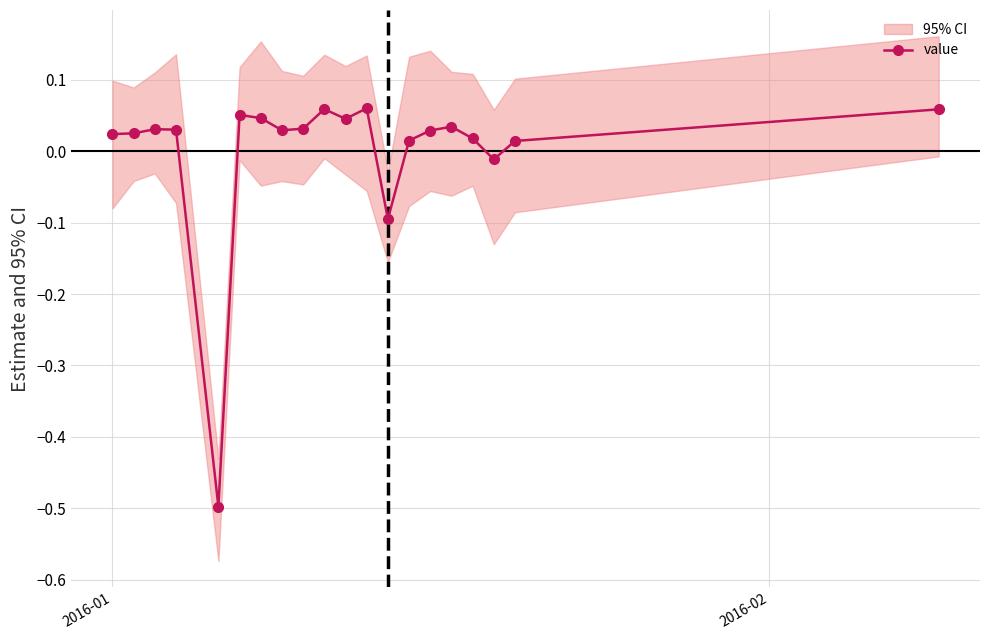

True or false: value has more than 1 points higher than both neighbors.

True